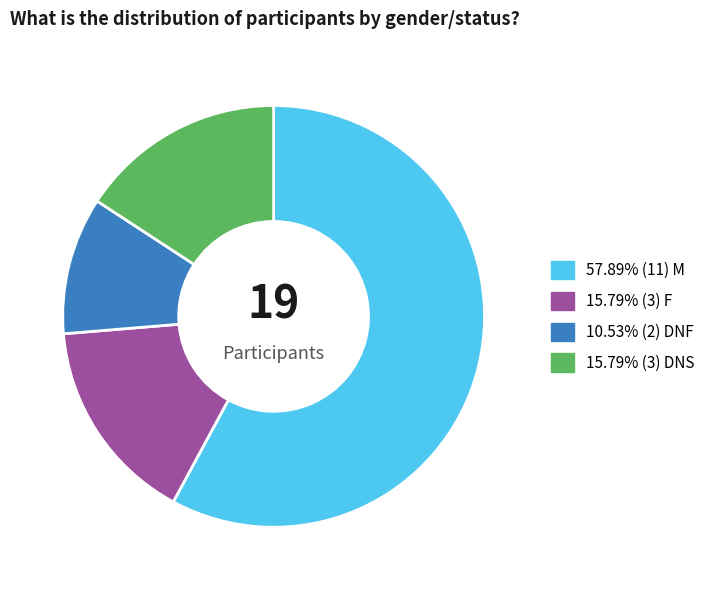

Is there a majority slice in this chart?

Yes